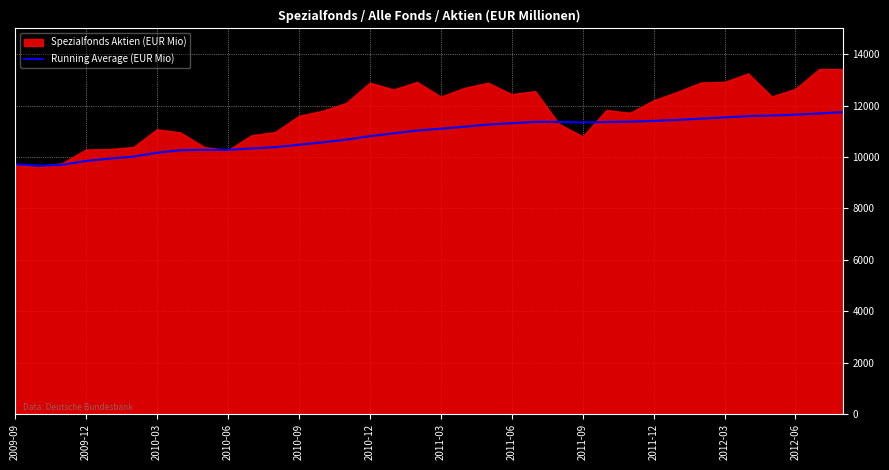

Approximately how many times larger is the value at 2009-09 compared to 2010-12?

0.9